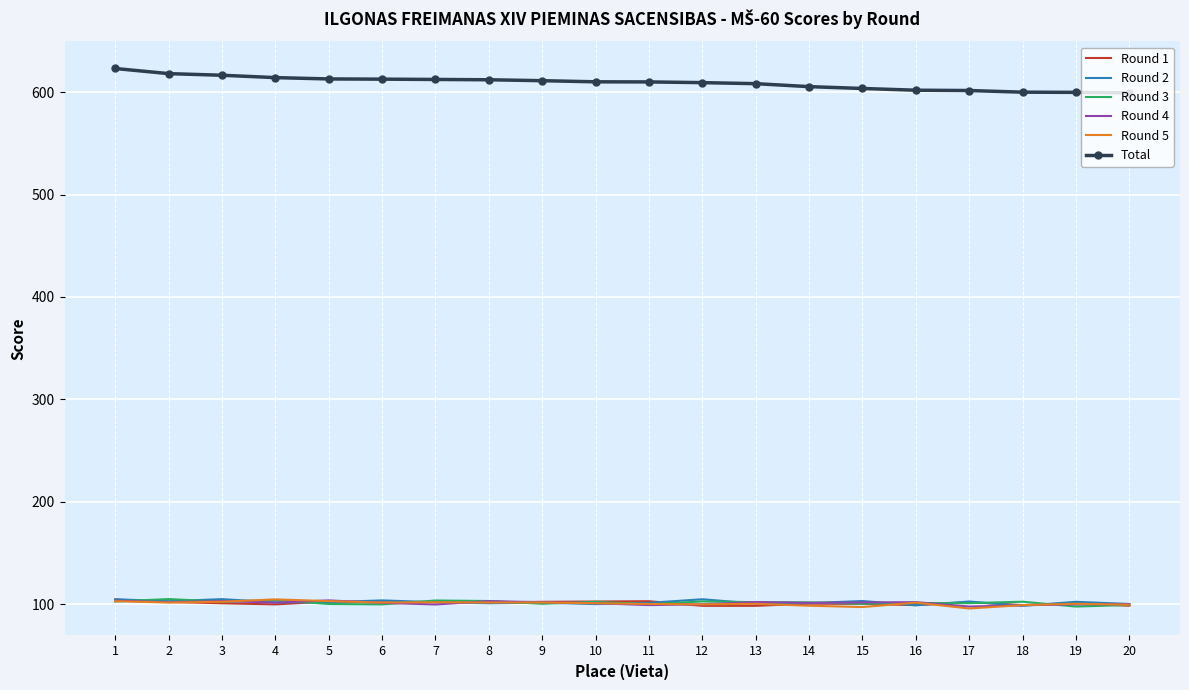

What is the highest value of the Round 3 series?

105.2